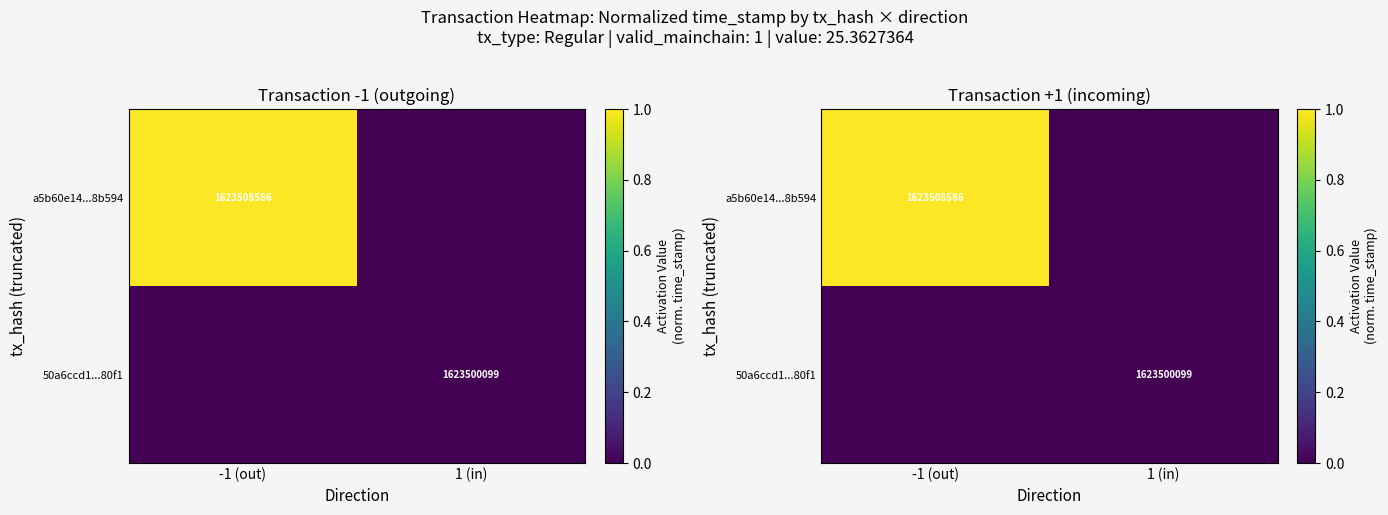

Is it true that a5b60e14...8b594 equals 1 at -1 (out)?

True